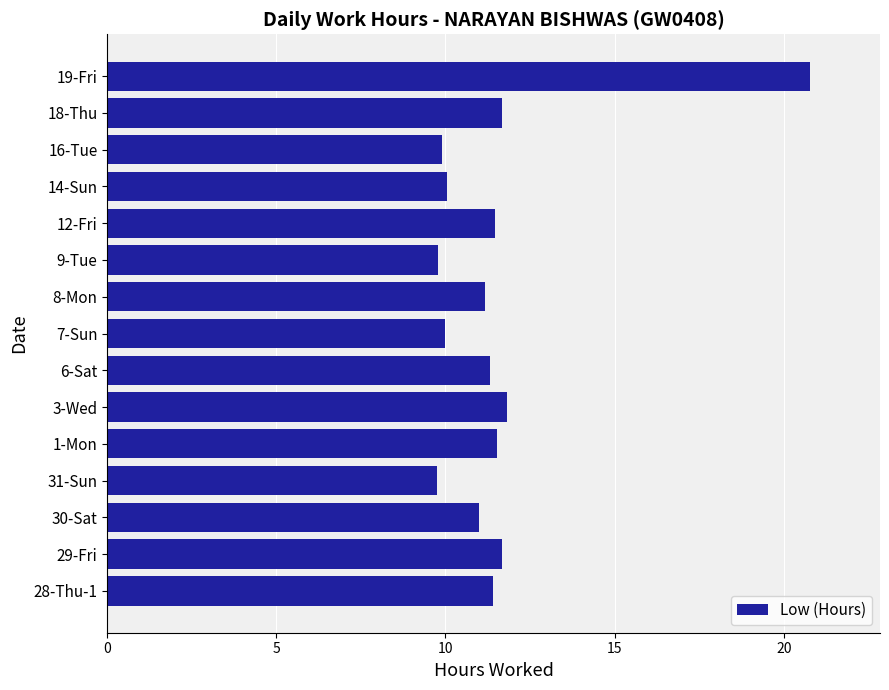

Are the bars horizontal?

Yes